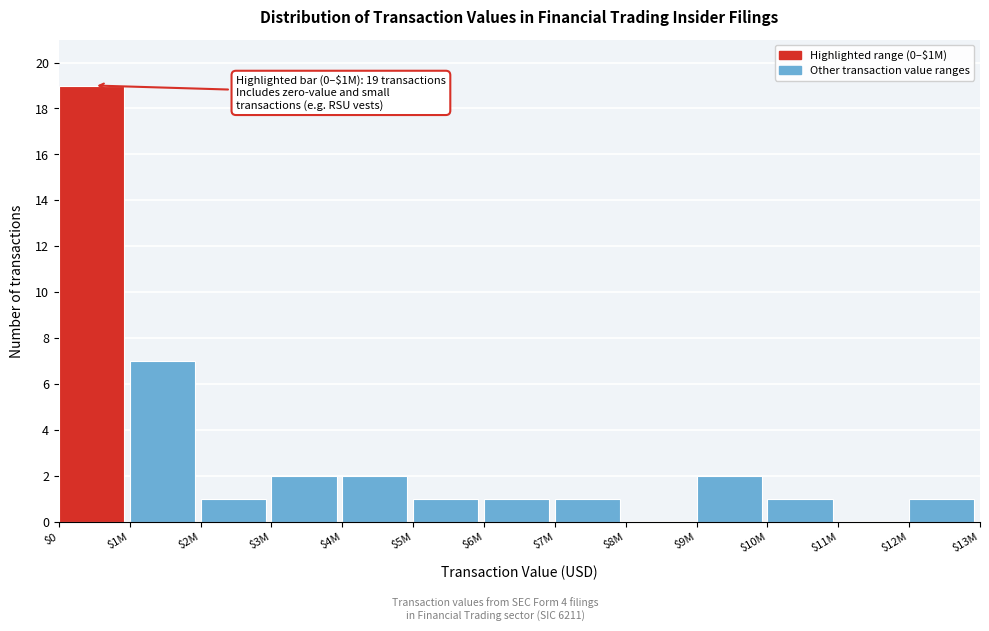

What is the sum of all values?

38